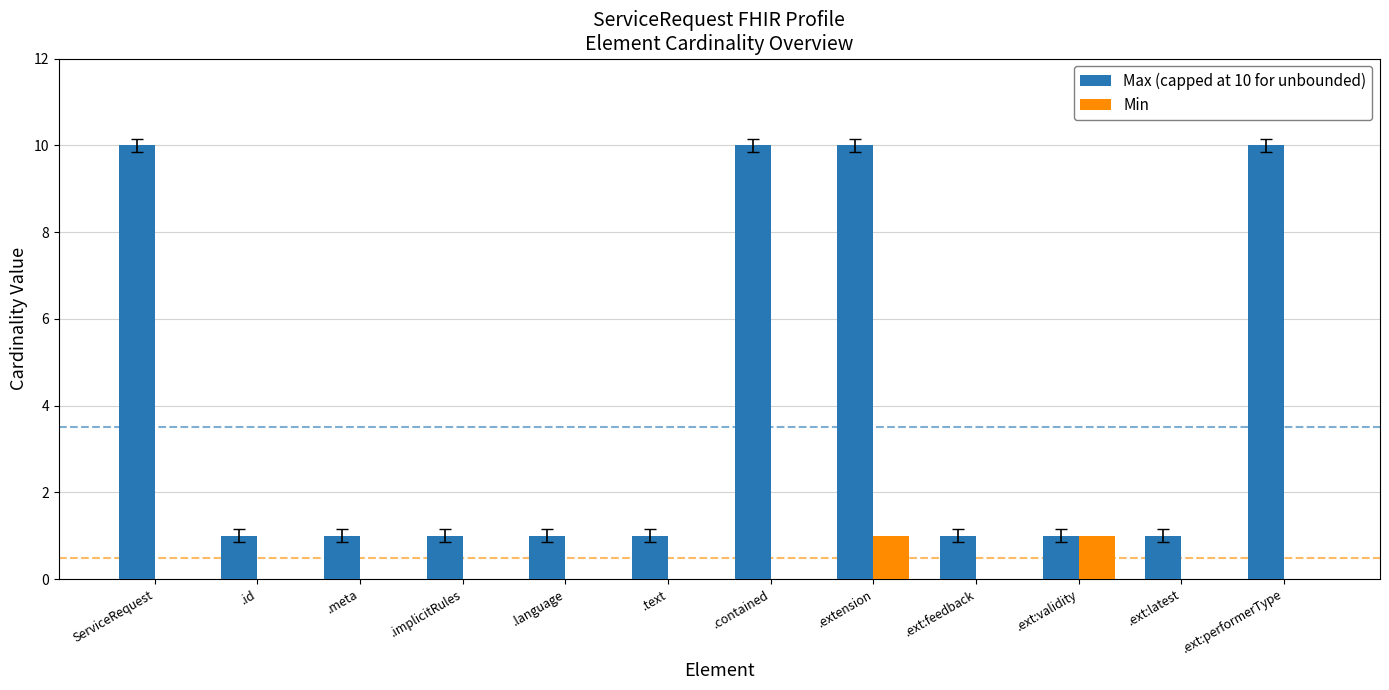

Count the Max (capped at 10 for unbounded) values in the range 1 to 10.

12